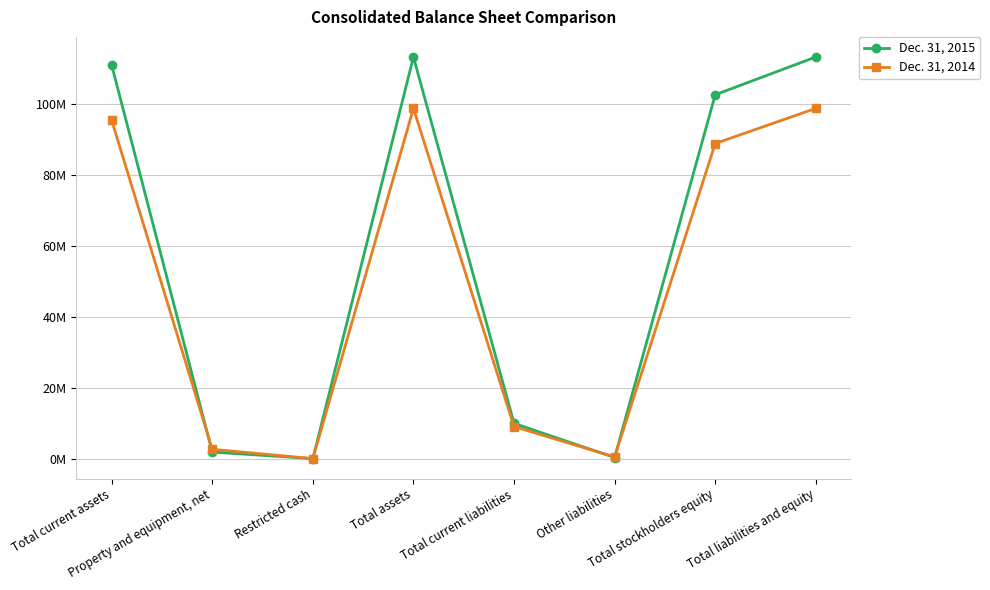

Which series has the largest total across all categories?

Dec. 31, 2015